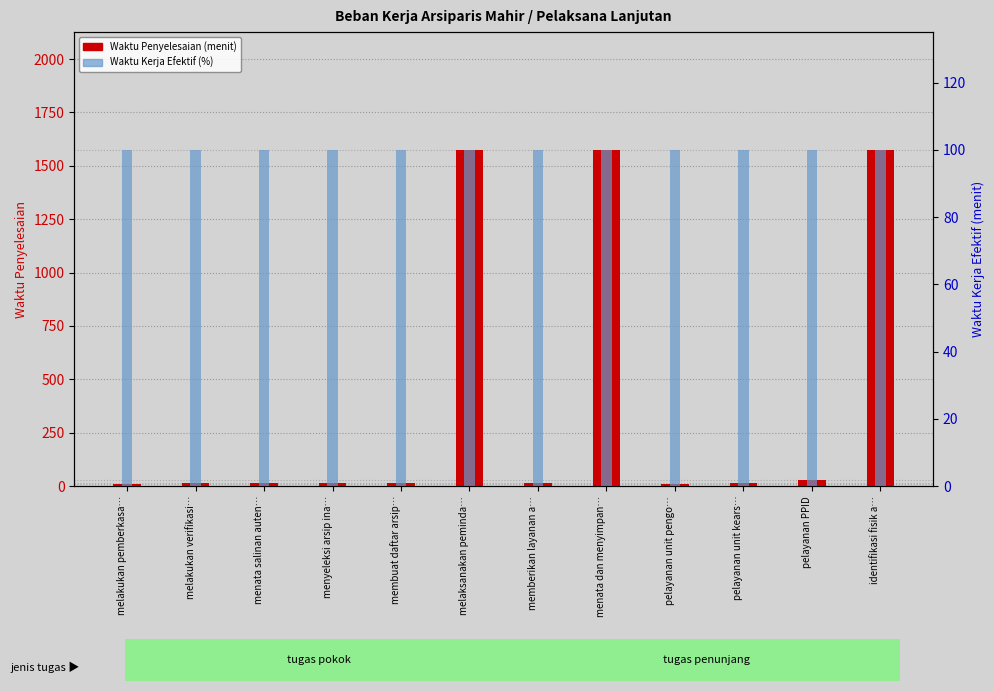

Does the chart contain stacked bars?

No